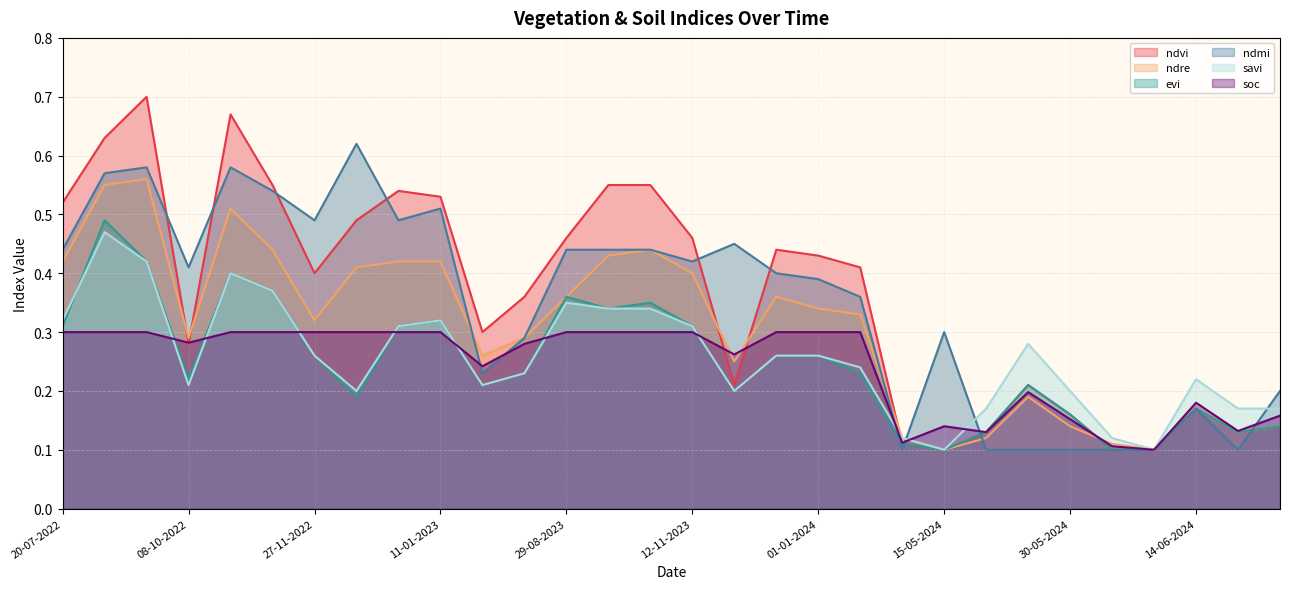

What is the difference between the second highest and second lowest values in the ndvi series?

0.6